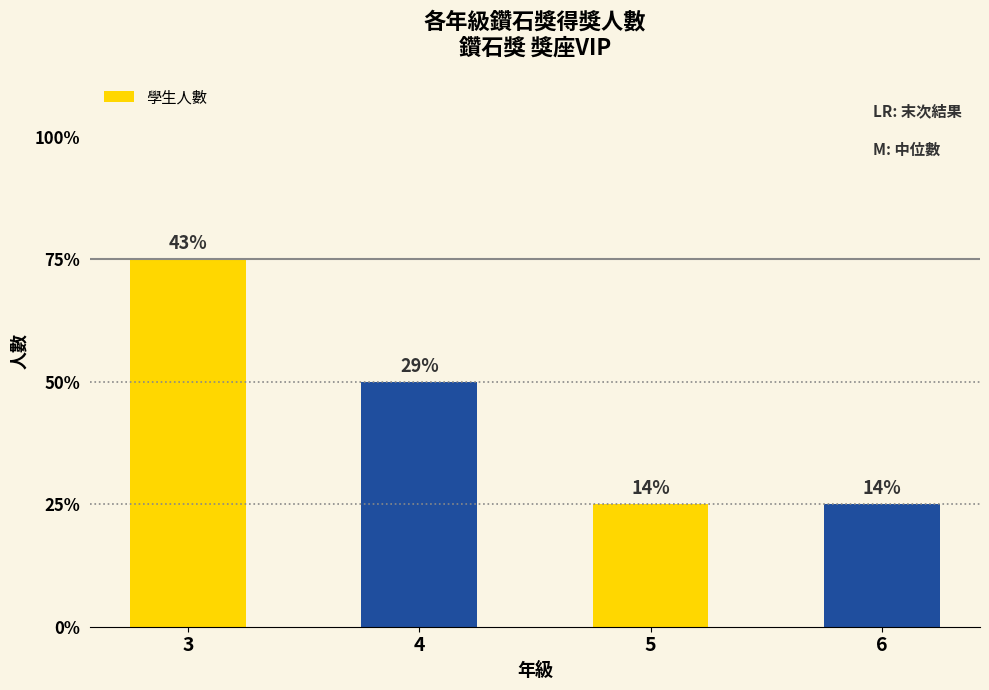

What is the change in value from 4 to 6?

-1